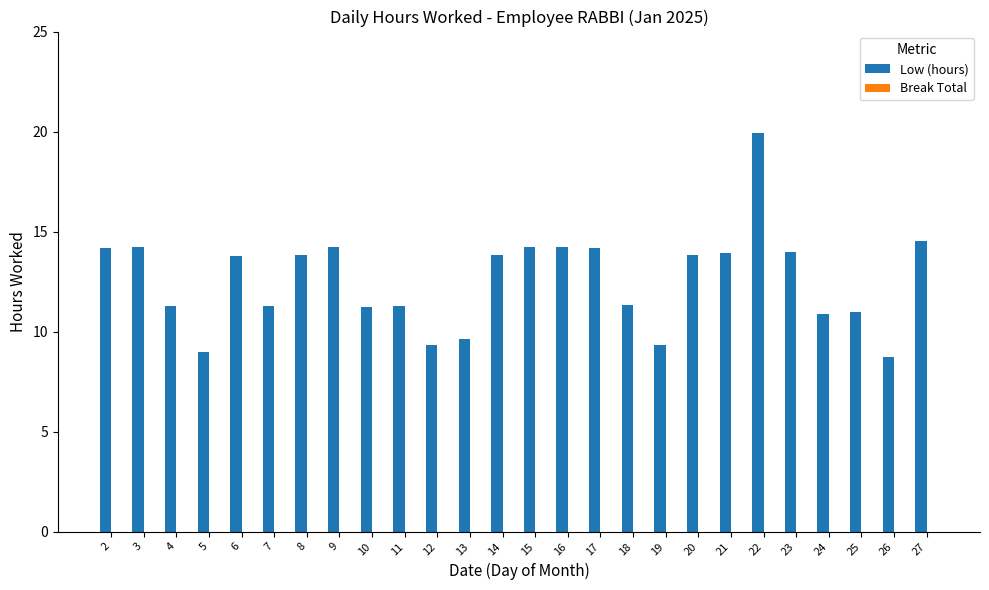

What is the difference between the maximum and second lowest values?

11.0